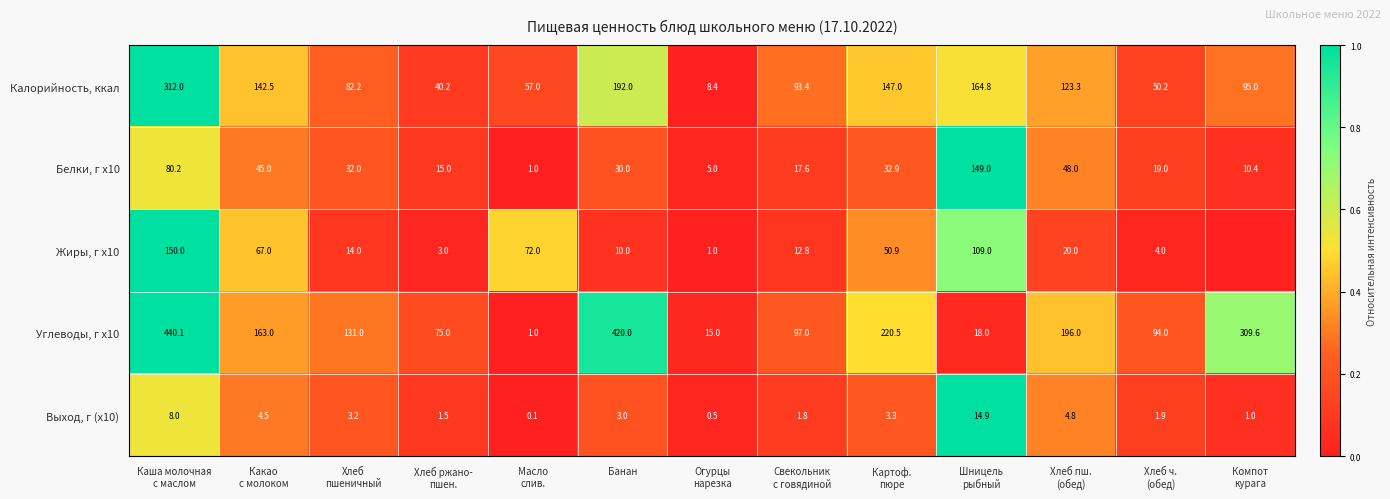

What is the highest value of the Выход, г (x10) series?

14.9